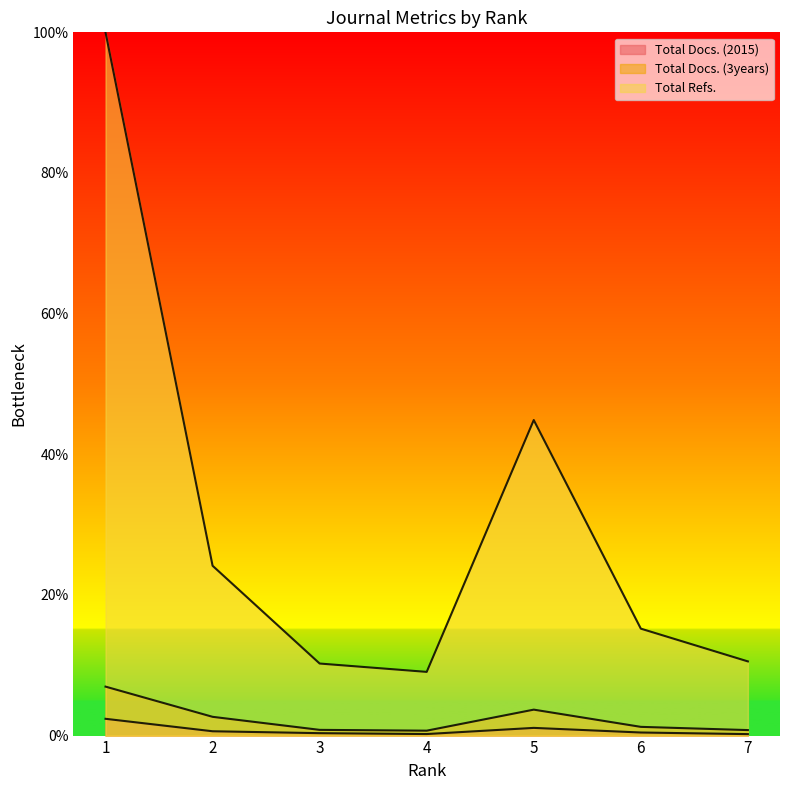

At how many categories does at least one series exceed 96?

1